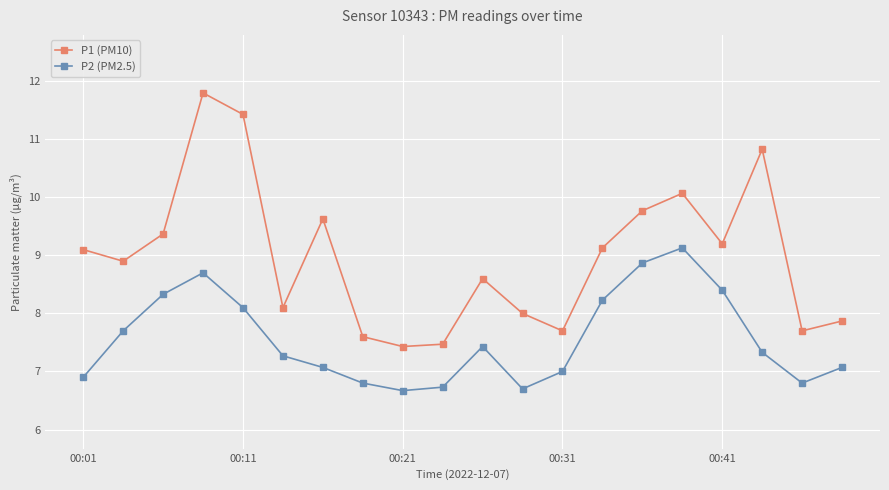

True or false: P2 (PM2.5) has more than 1 interior local peaks.

True